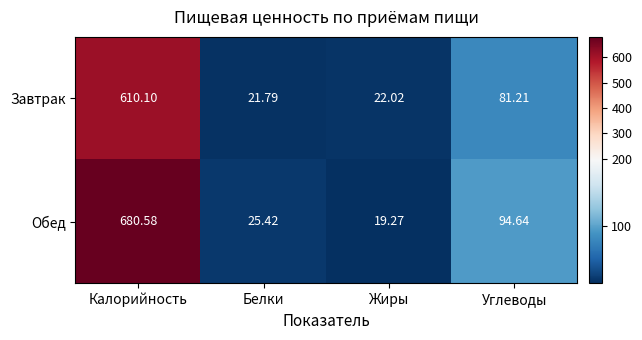

At Белки, list the series in order from largest to smallest.

Обед, Завтрак